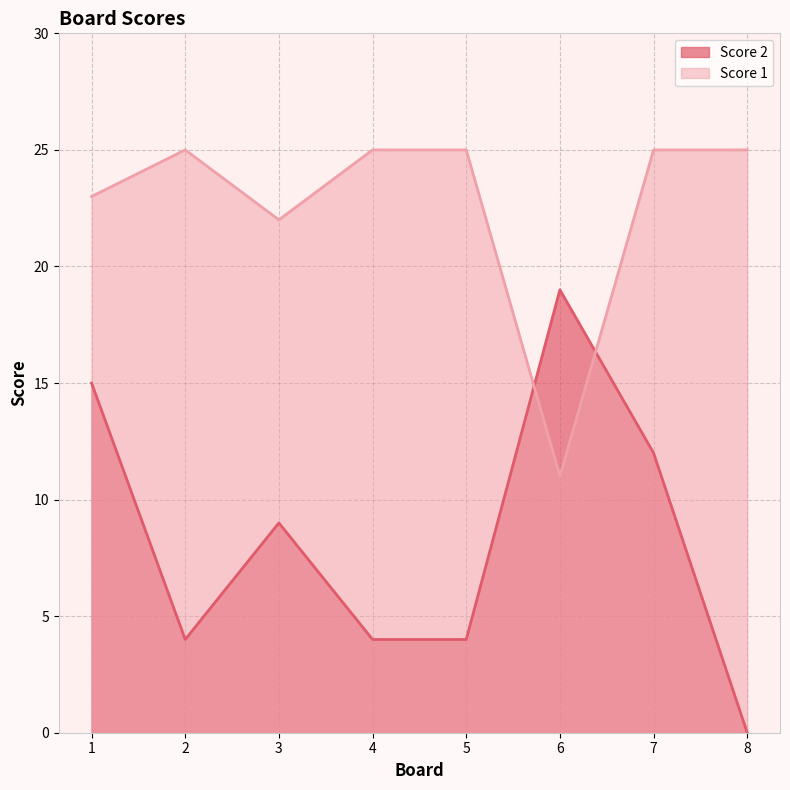

List the labels in order of Score 1 value, smallest first.

6, 3, 1, 2, 4, 5, 7, 8